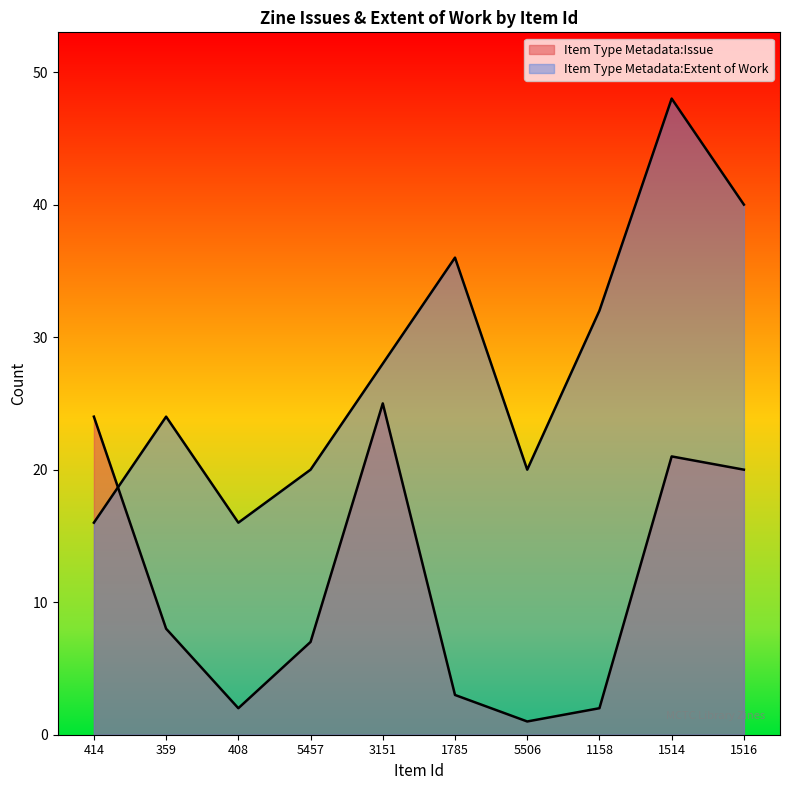

In Item Type Metadata:Issue, how many points are lower than both neighbors (excluding endpoints)?

2